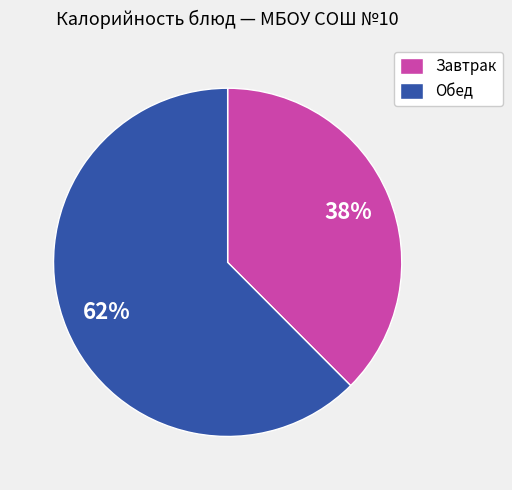

Which category has the smallest portion of the pie?

Завтрак